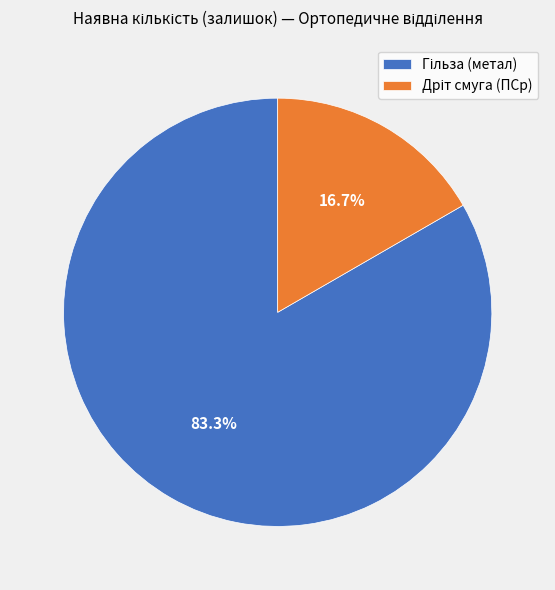

To the nearest percent, what is the difference between the largest and smallest slice percentages?

67%